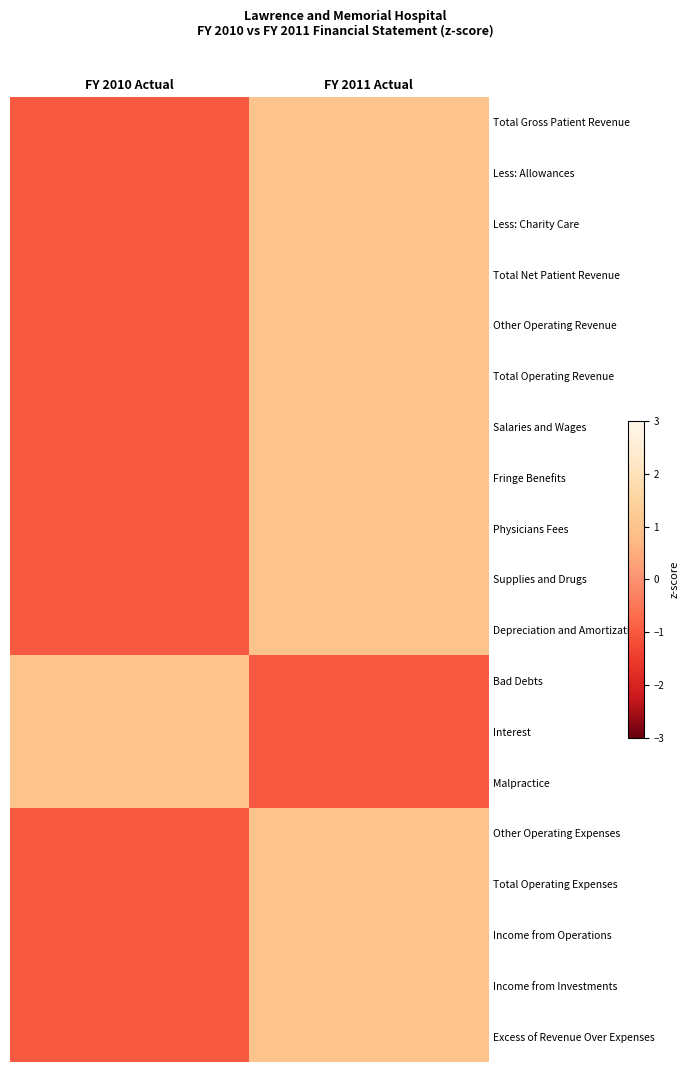

At how many categories does at least one series exceed 0?

2